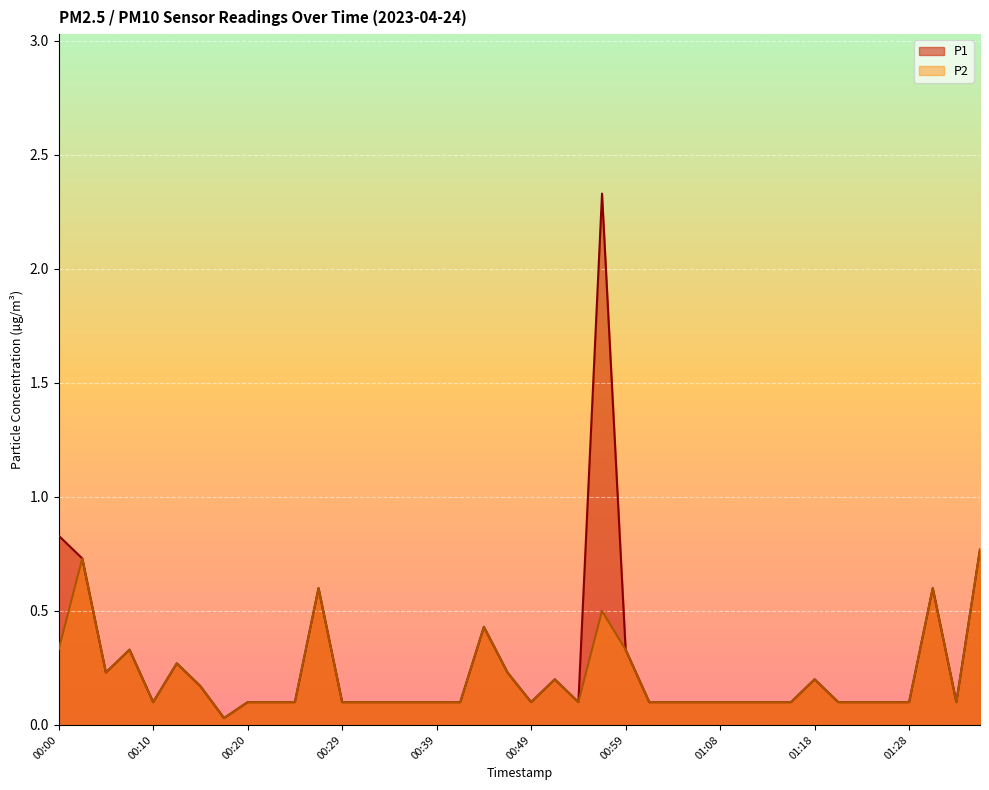

What is the difference between the P2 values at 00:05 and 00:27?

0.4